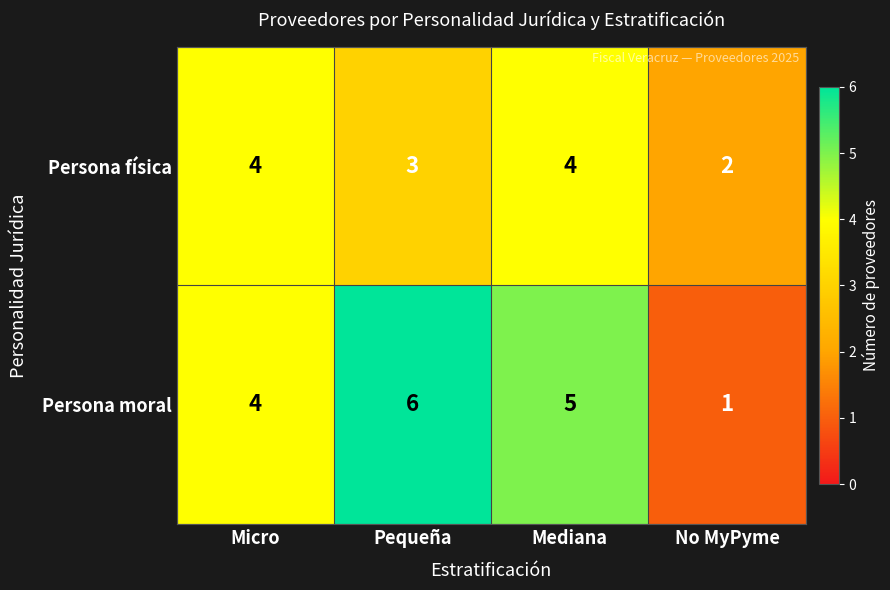

At No MyPyme, list the series in order from smallest to largest.

Persona moral, Persona física